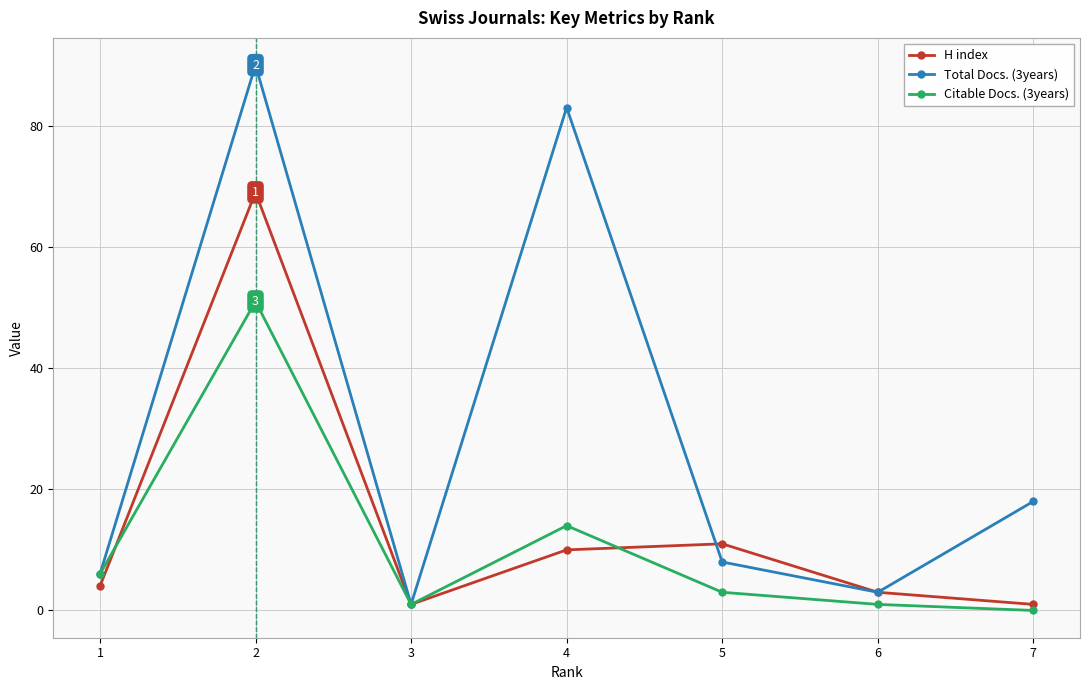

Rank the series by their average value, from lowest to highest.

Citable Docs. (3years), H index, Total Docs. (3years)